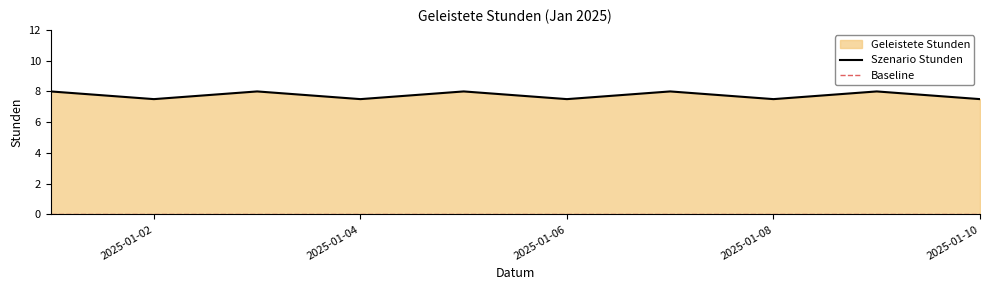

What is the highest value of the Szenario Stunden series?

8.0